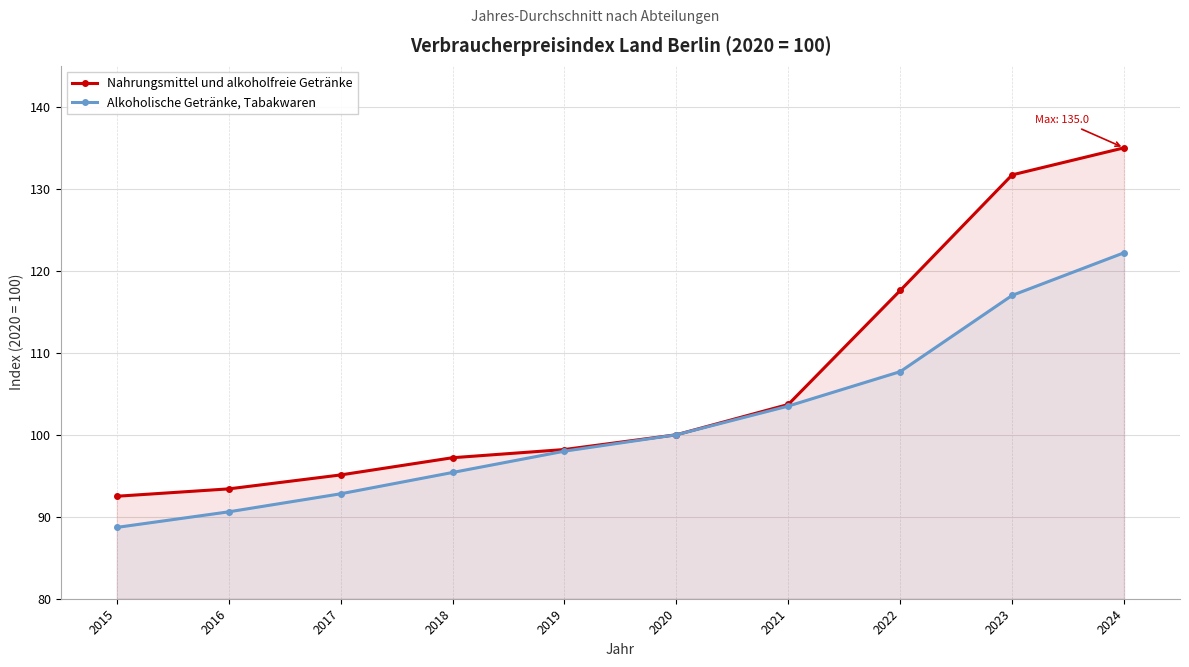

At how many categories does at least one series exceed 132?

1